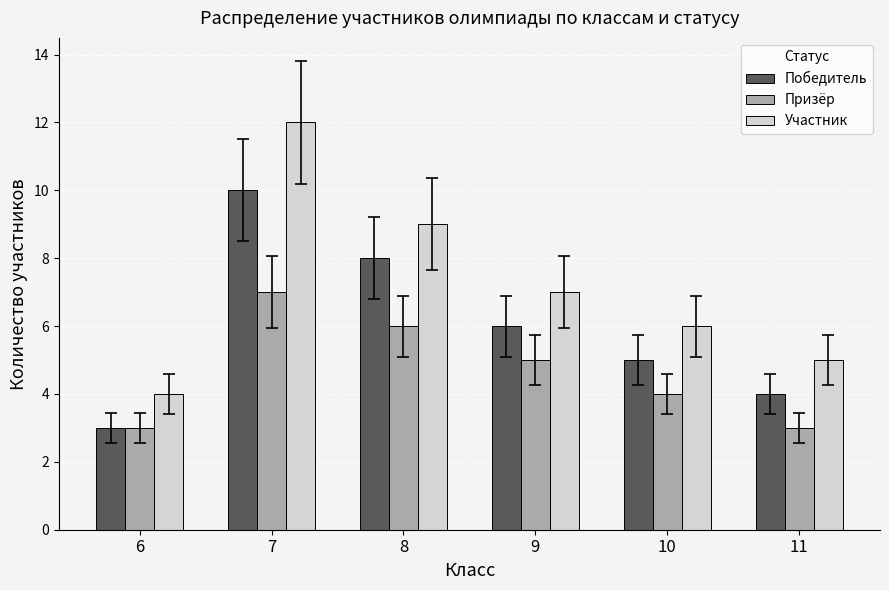

Is it true that Участник equals 4 at 10?

False